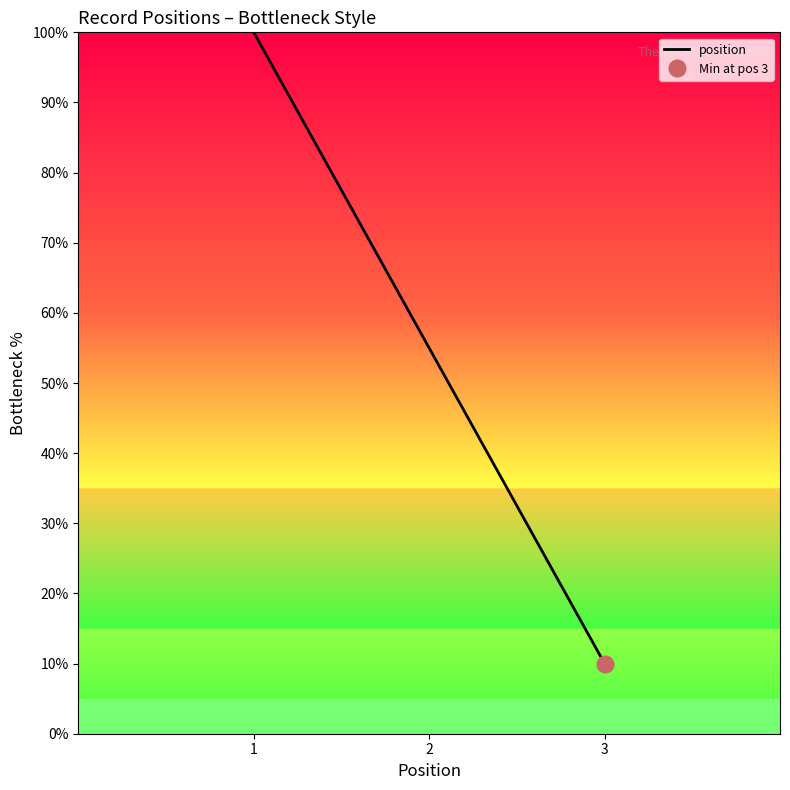

How many lines are shown in the chart?

1